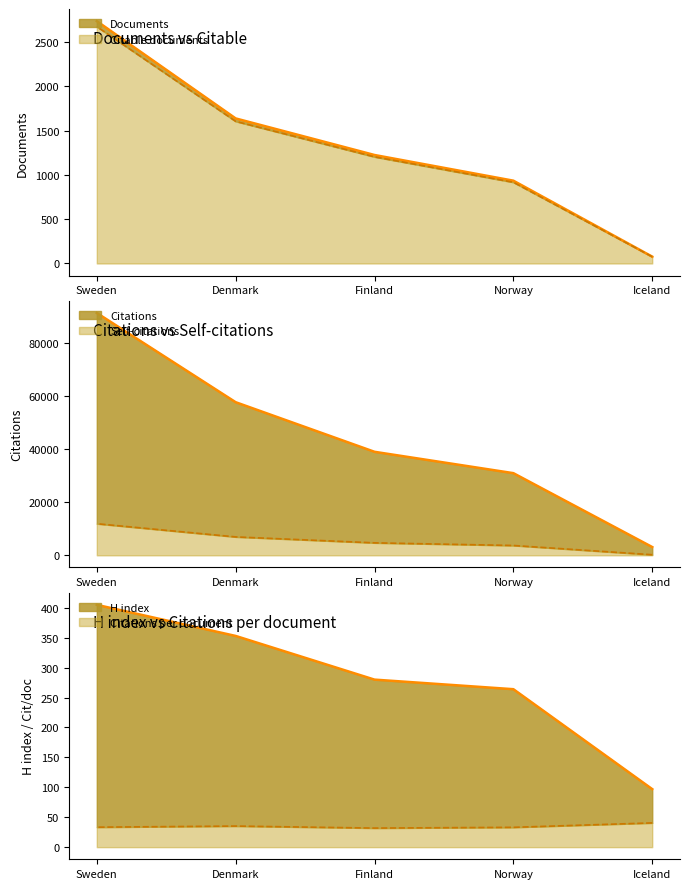

How many categories are shown in the chart?

5